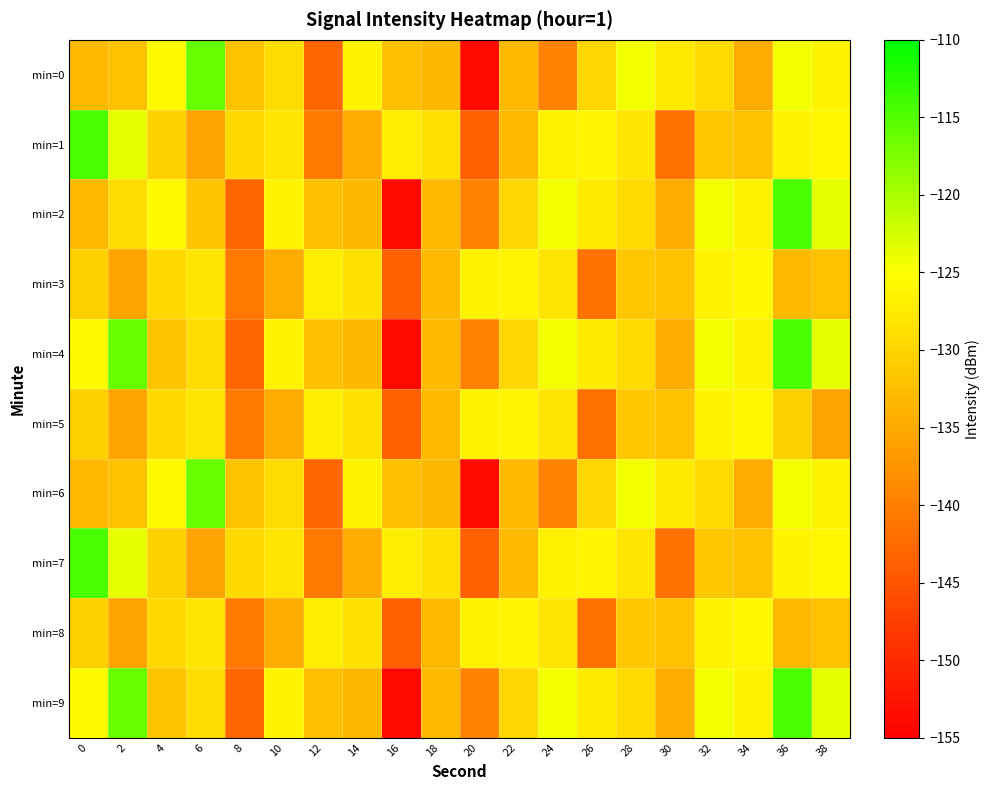

Rank the series at 36 from lowest to highest value.

min=3, min=8, min=5, min=1, min=7, min=0, min=6, min=2, min=4, min=9